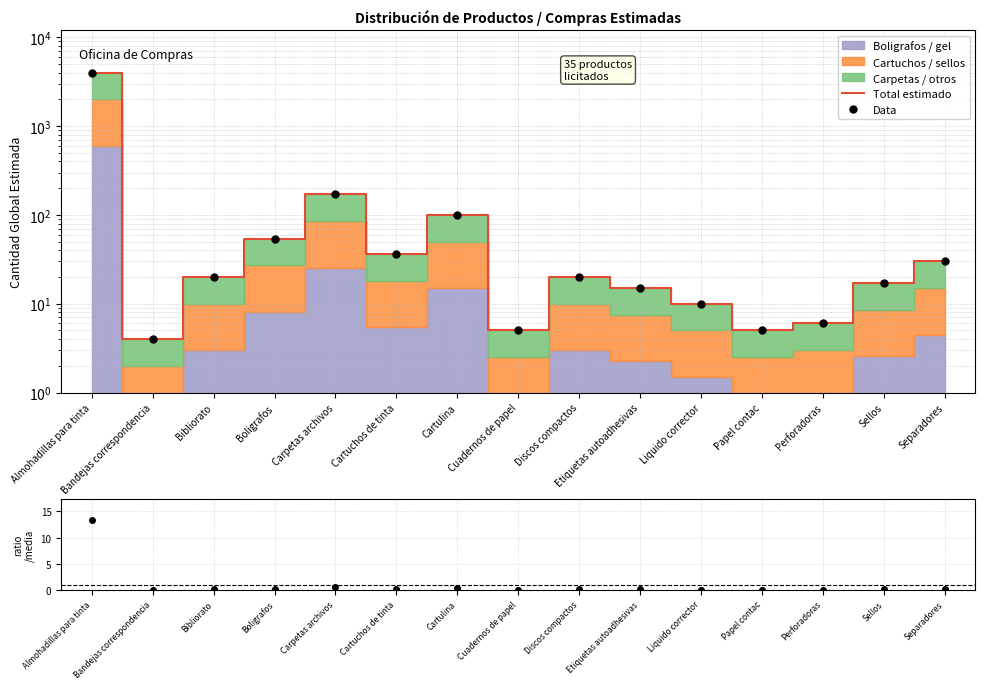

True or false: Total estimado and Data intersect in this chart.

False